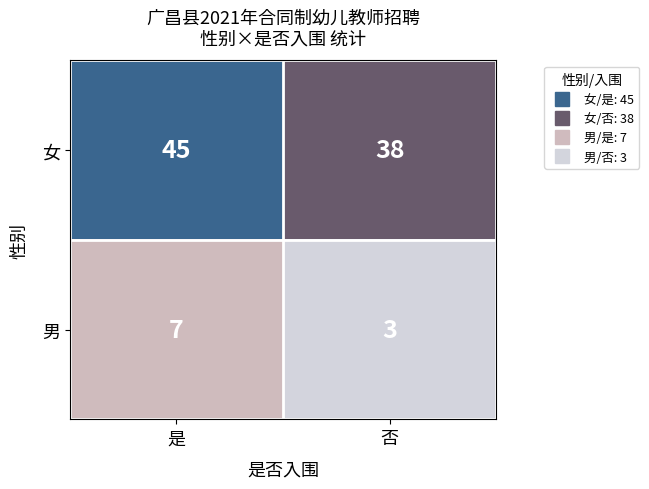

What is the difference between the 女 values at 否 and 是?

7